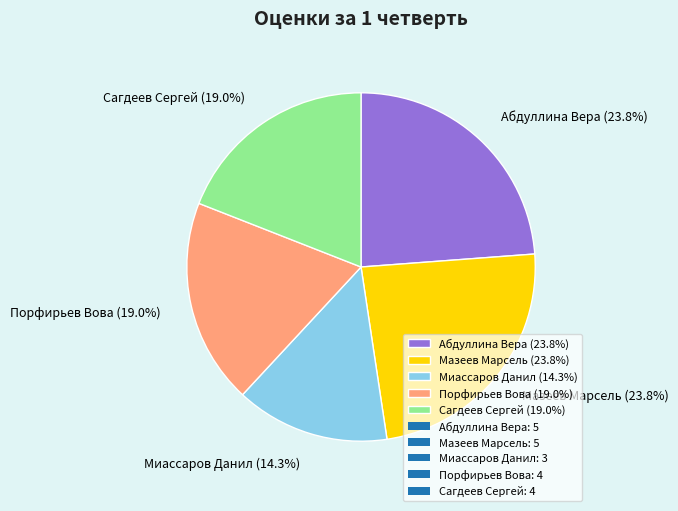

What is the smallest slice in the pie chart?

Миассаров Данил